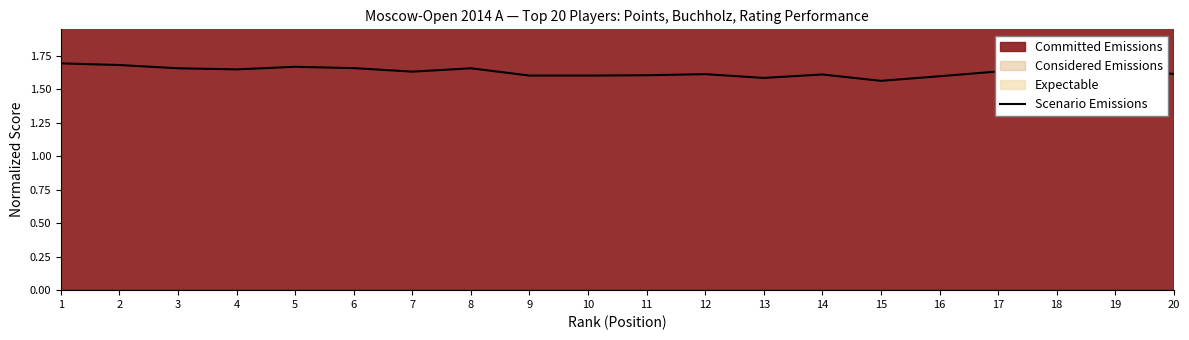

List the labels in order of value, smallest first.

15, 13, 16, 9, 10, 11, 14, 12, 20, 7, 17, 18, 19, 4, 3, 8, 6, 5, 2, 1